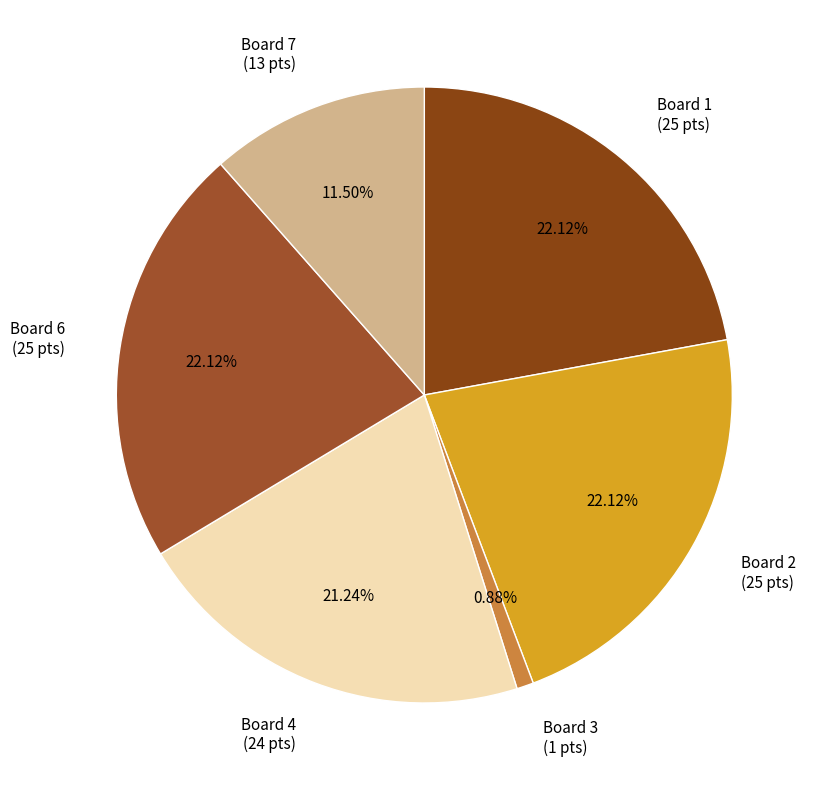

Approximately how many times larger is the value at Board 7 (13 pts) compared to Board 2 (25 pts)?

0.5